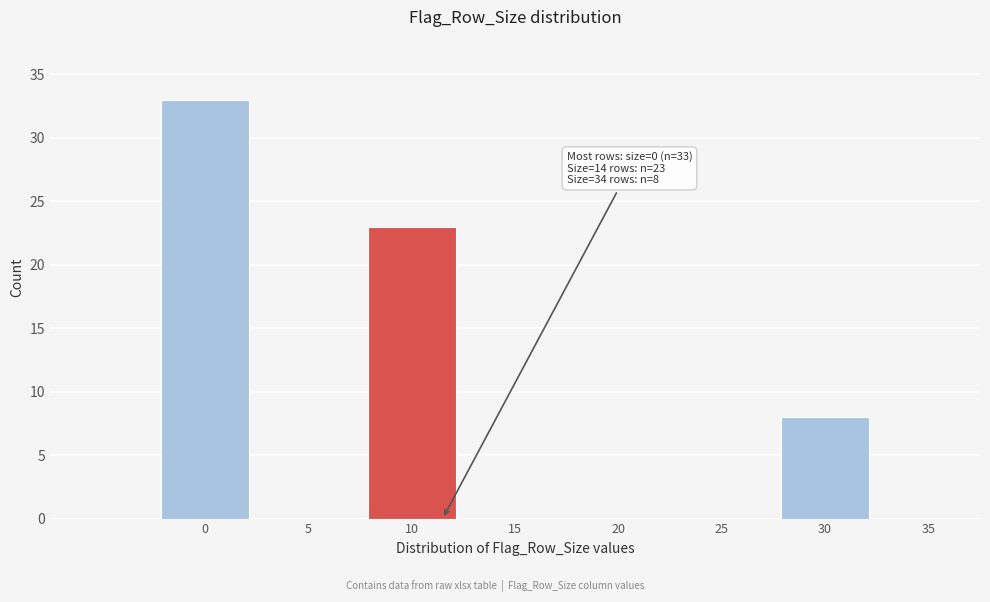

Reading left to right, extract all data points from this chart.

0=33	5=0	10=23	15=0	20=0	25=0	30=8	35=0